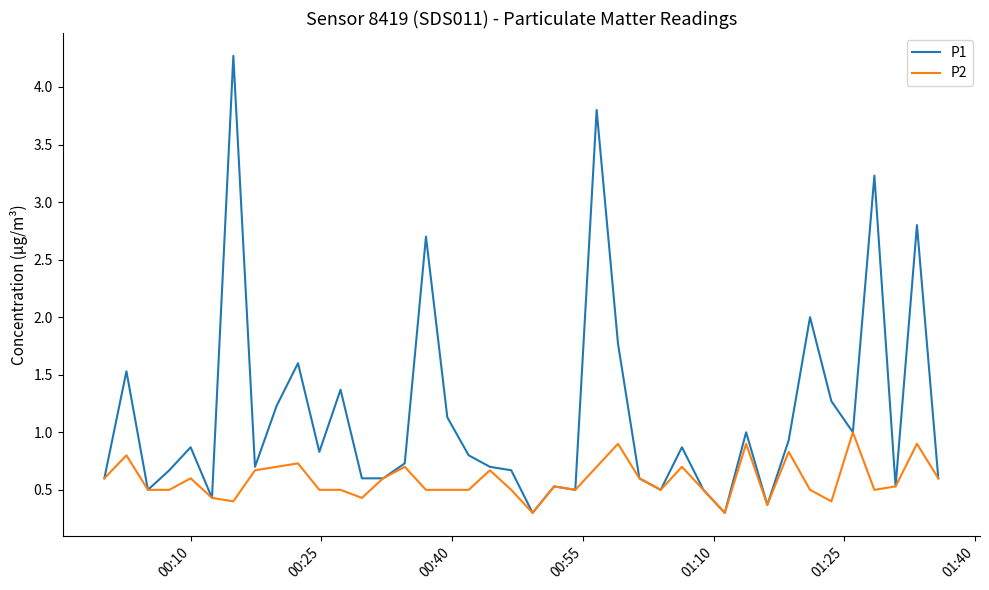

What is the maximum value for P1?

4.3